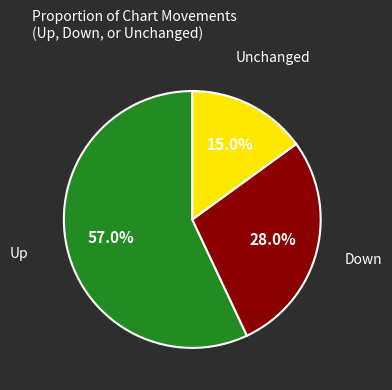

Is there any slice that represents more than half of the pie?

Yes